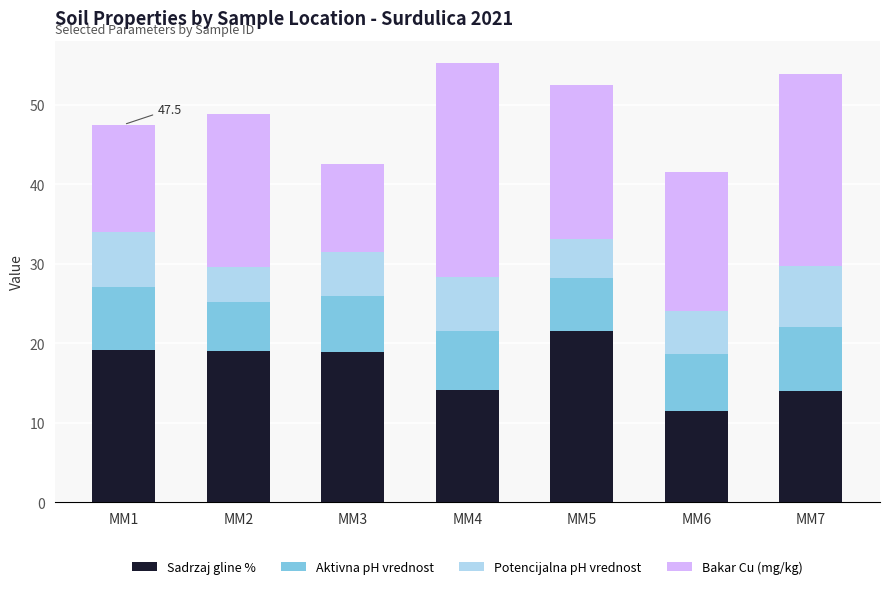

Which category has the lowest value in the Sadrzaj gline % series?

MM6